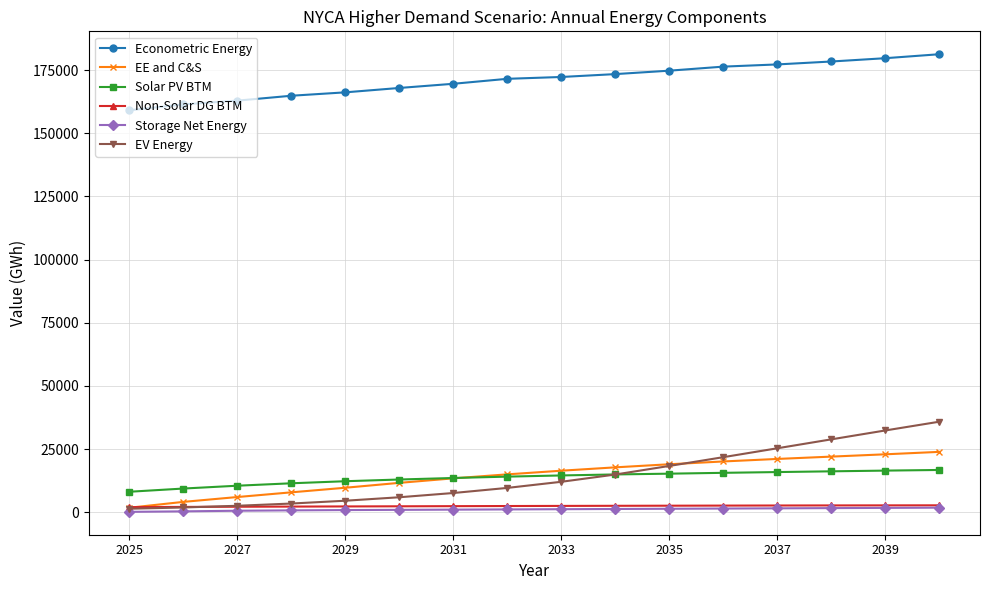

What is the difference between the maximum and minimum values in the Non-Solar DG BTM series?

711